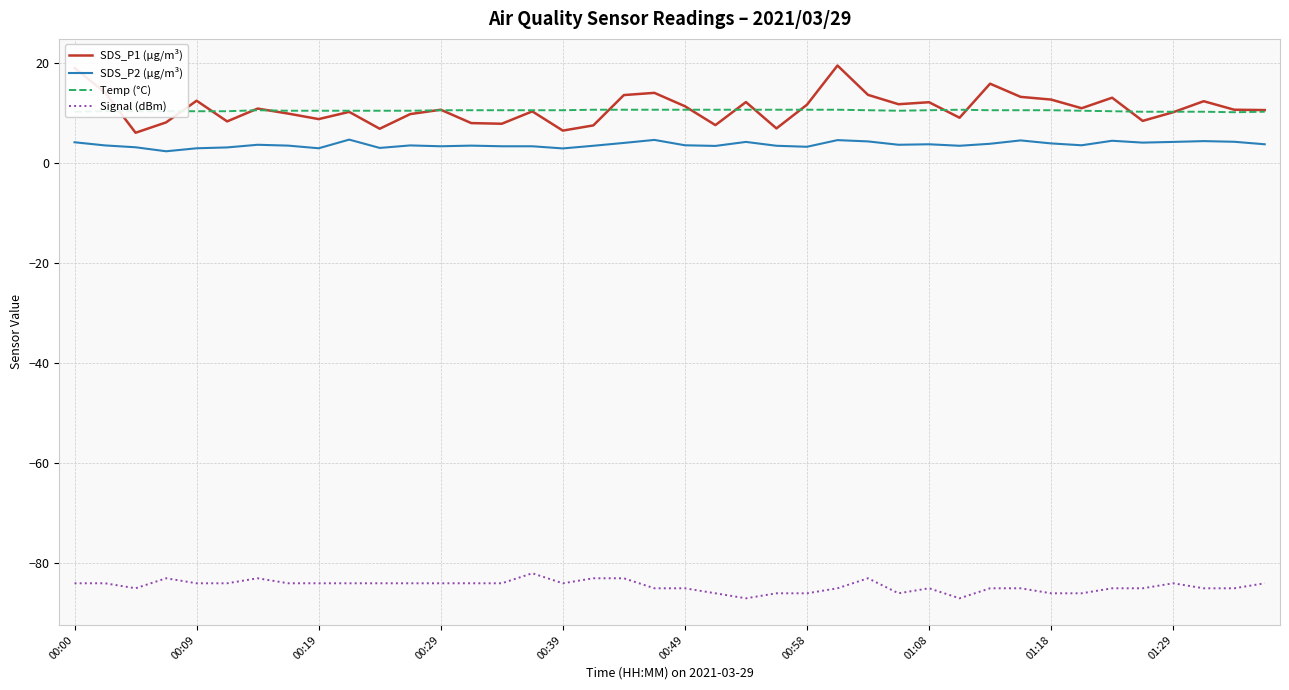

List the series in order of their peak value, highest first.

SDS_P1 (µg/m³), Temp (°C), SDS_P2 (µg/m³), Signal (dBm)